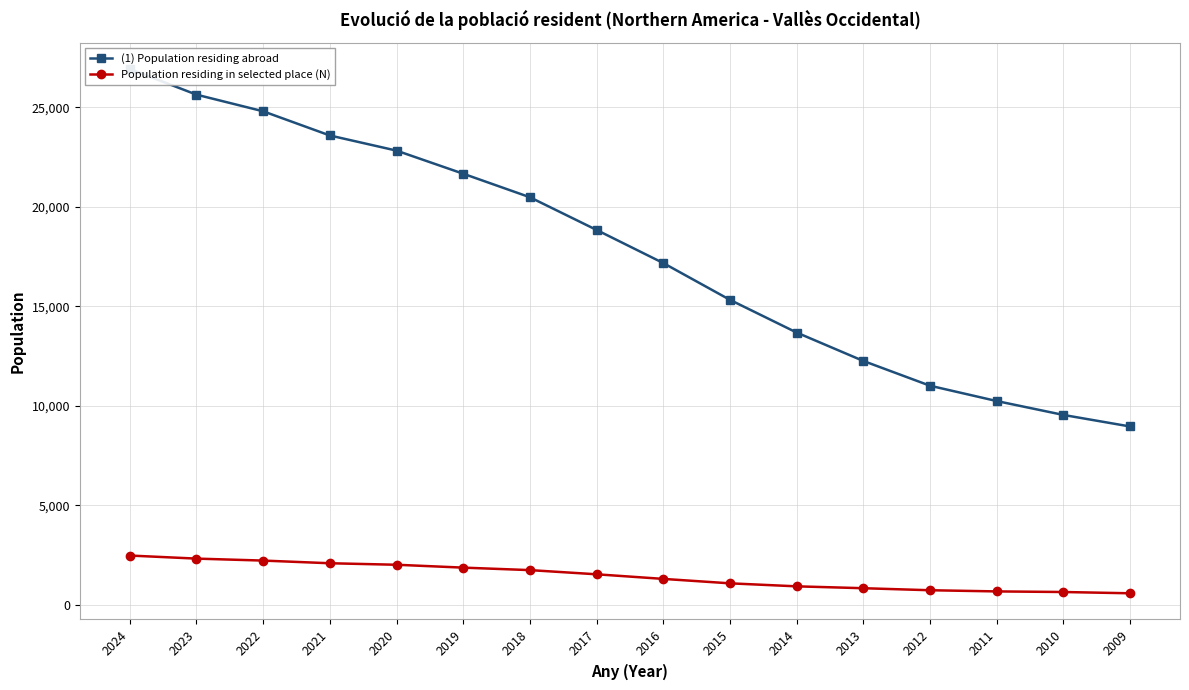

True or false: Population residing in selected place (N) has a value of 3425 at 2020.

False